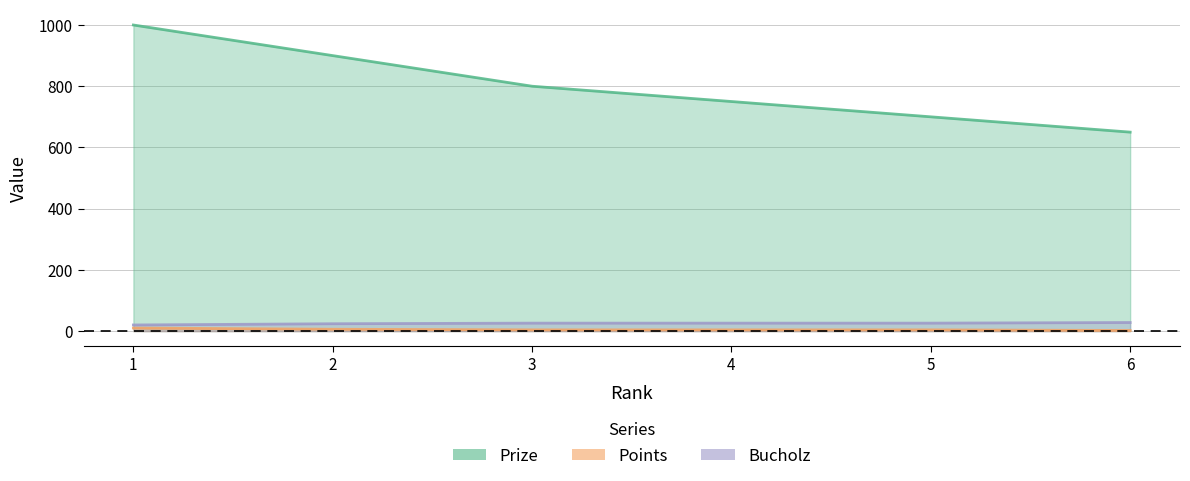

Reading left to right, list all the values displayed in this chart.

Prize: 1=1000	2=900	3=800	4=750	5=700	6=650
Points: 1=10	2=6	3=4	4=4	5=4	6=2
Bucholz: 1=20	2=24	3=26	4=26	5=26	6=28